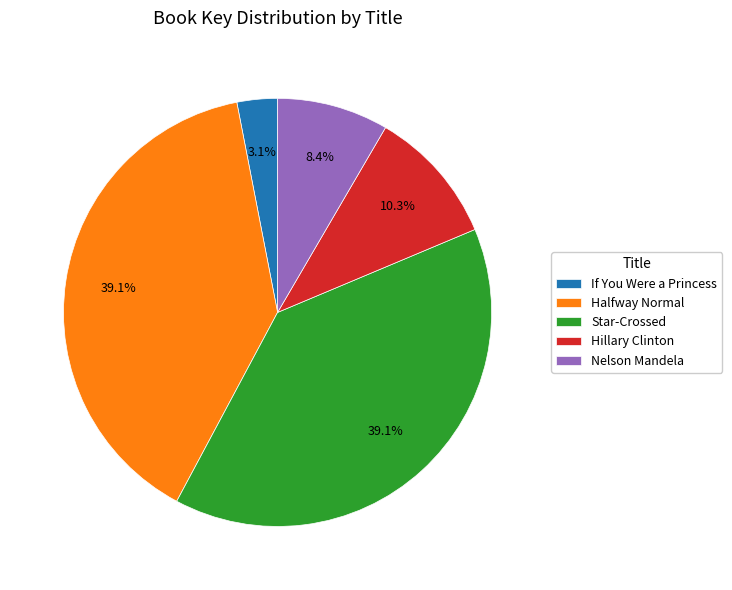

The Star-Crossed slice represents 39% of the pie. True or false?

True